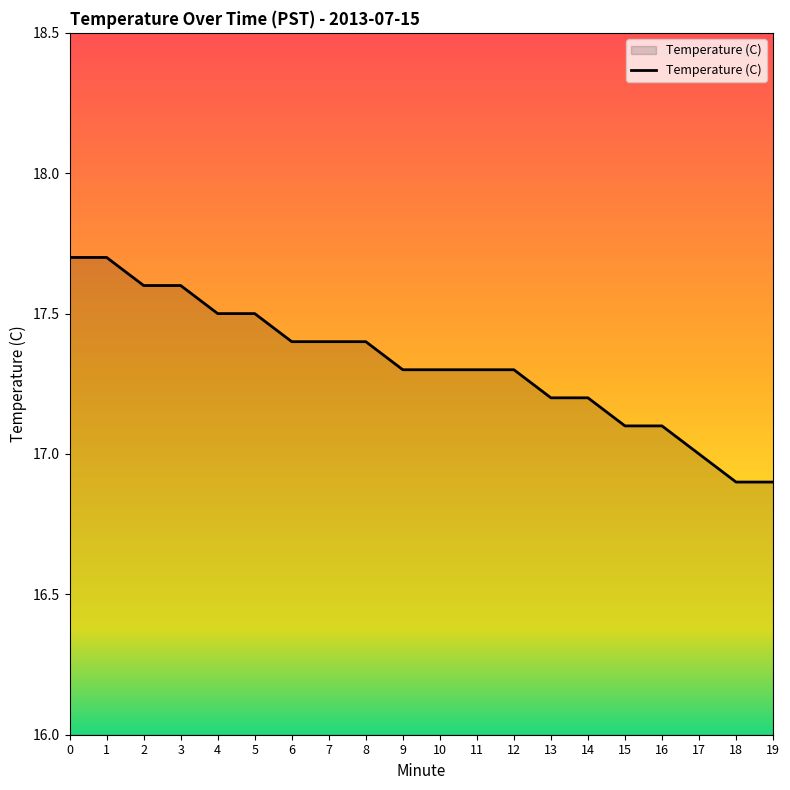

Reading left to right, transcribe all the data shown in this chart.

0=17.7	1=17.7	2=17.6	3=17.6	4=17.5	5=17.5	6=17.4	7=17.4	8=17.4	9=17.3	10=17.3	11=17.3	12=17.3	13=17.2	14=17.2	15=17.1	16=17.1	17=17.0	18=16.9	19=16.9